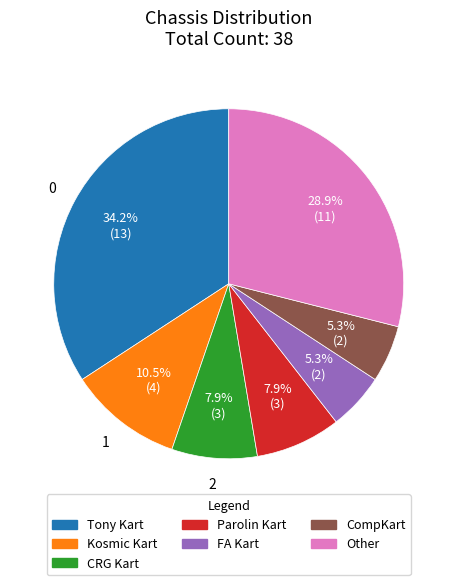

Is there any slice that represents more than half of the pie?

No